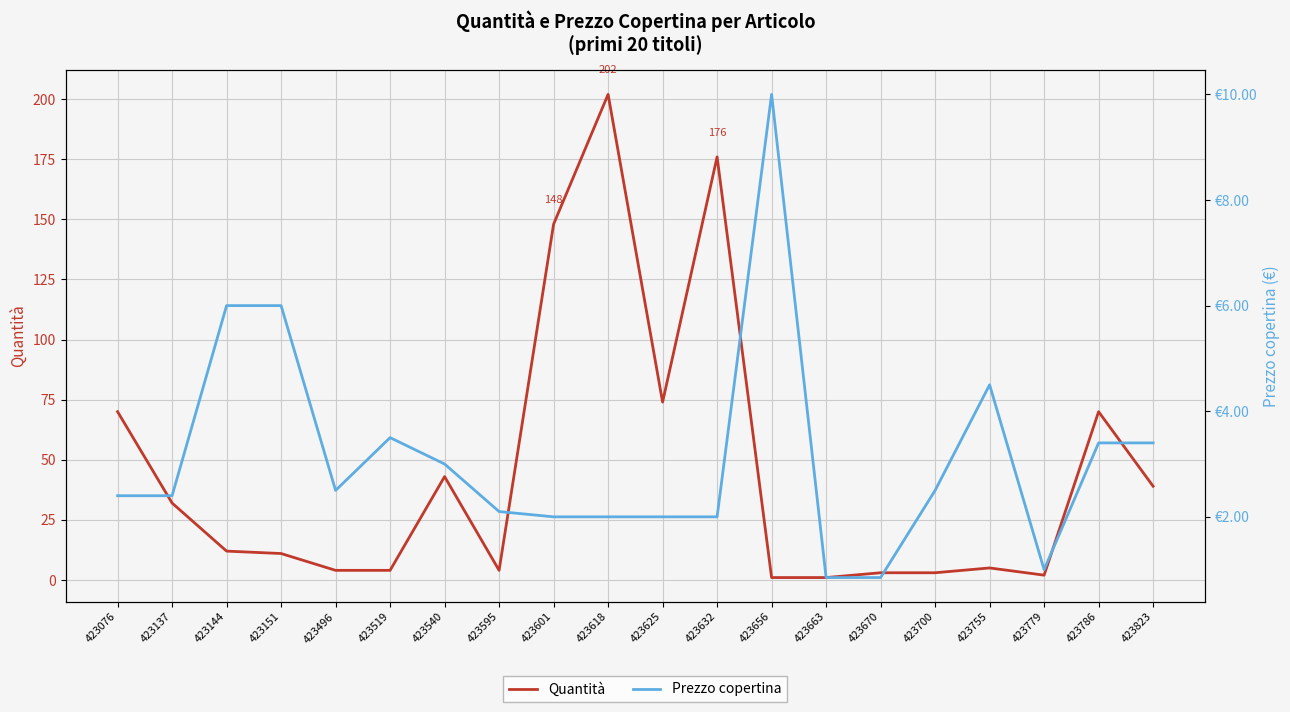

Is it true that Prezzo copertina equals 4.5 at 423755?

True